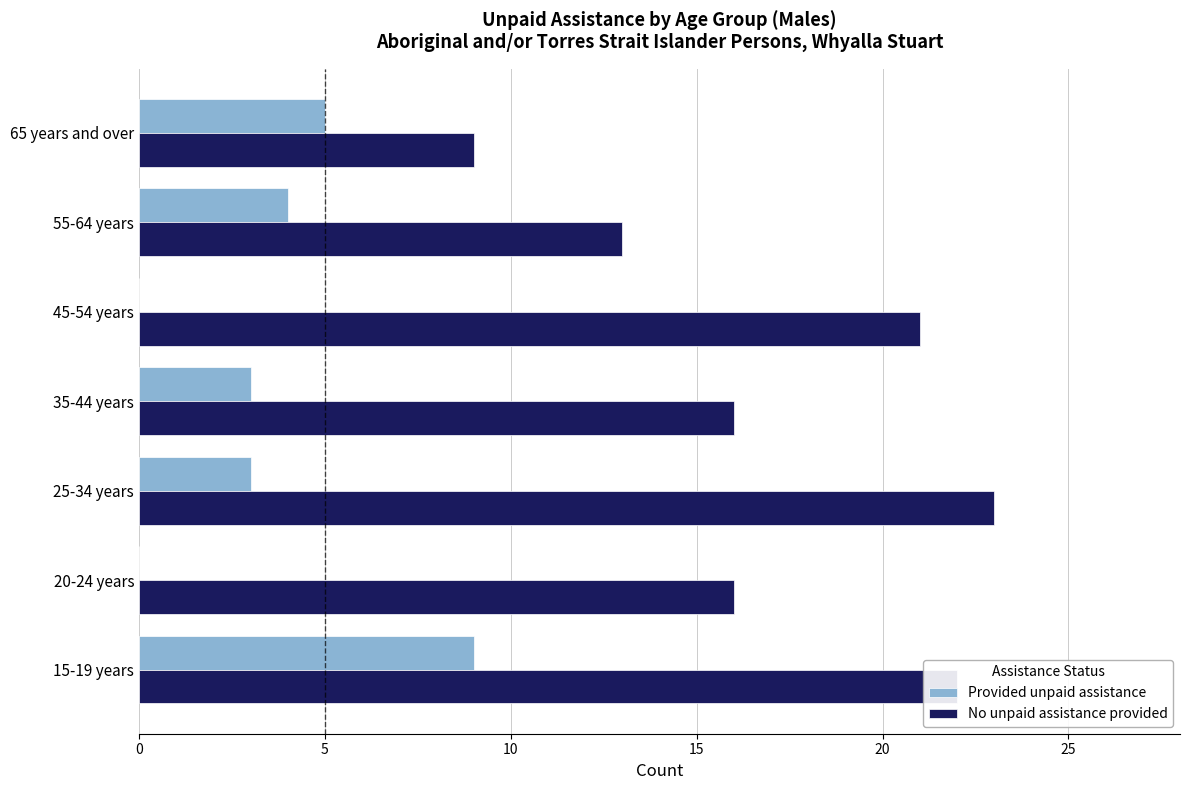

How many categories are shown in the chart?

7